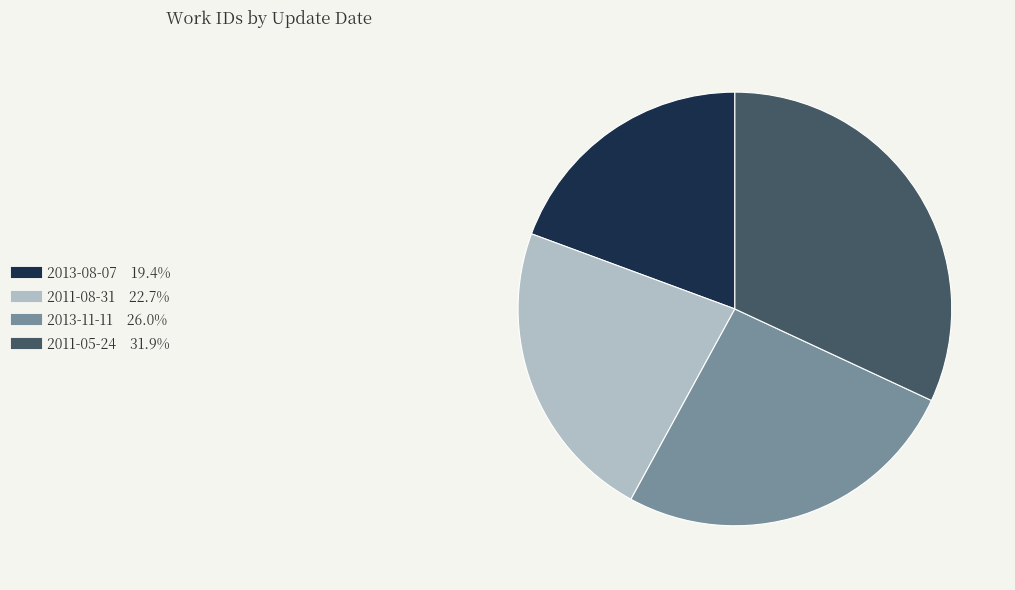

Combined, do 2013-11-11 and 2011-05-24 account for over 50%?

Yes